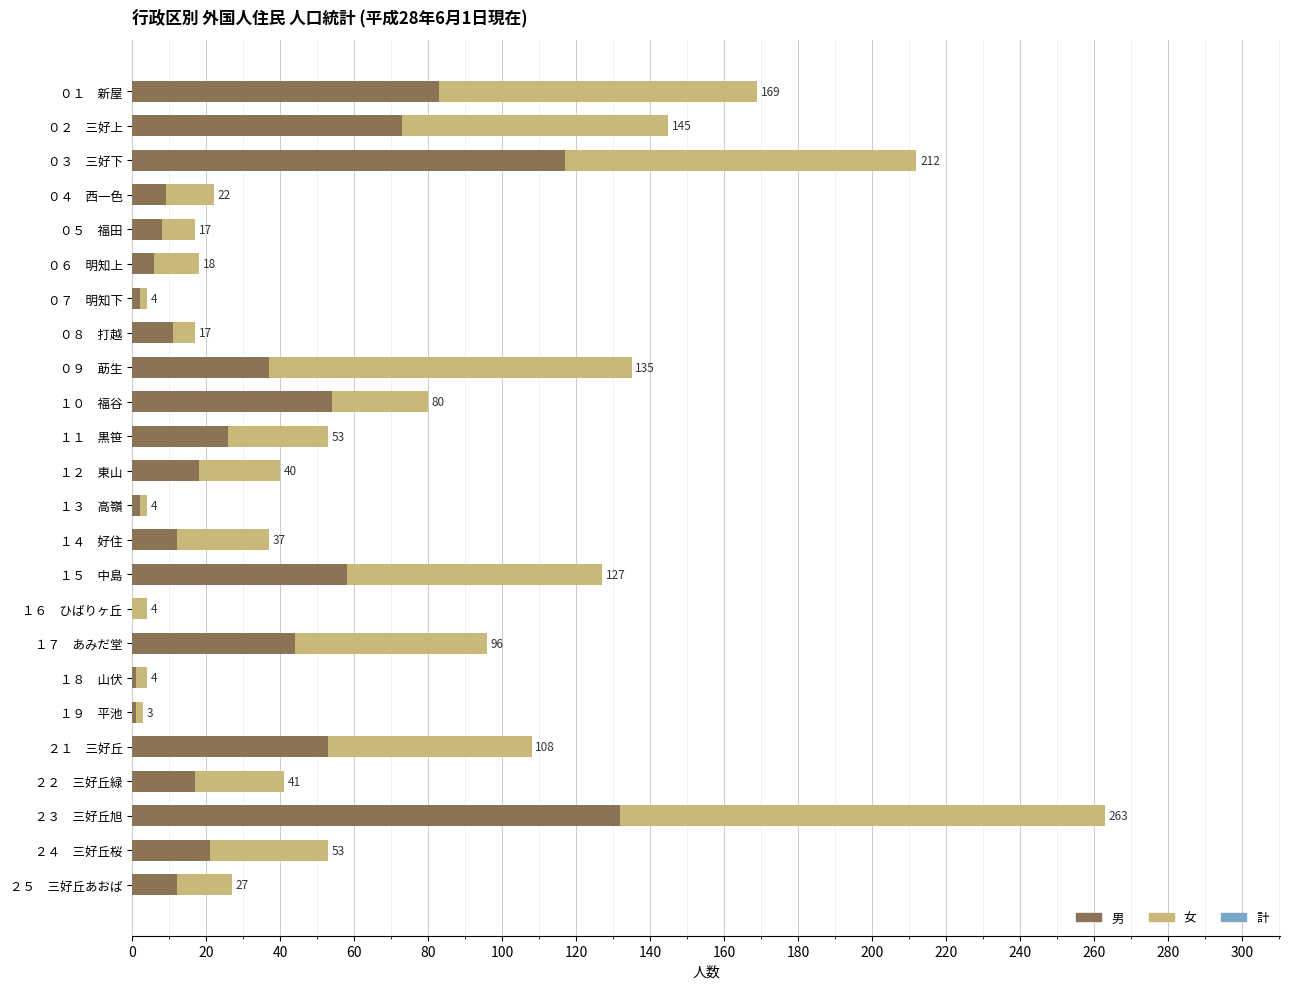

True or false: 男 has a value of 6 at ０６　明知上.

True